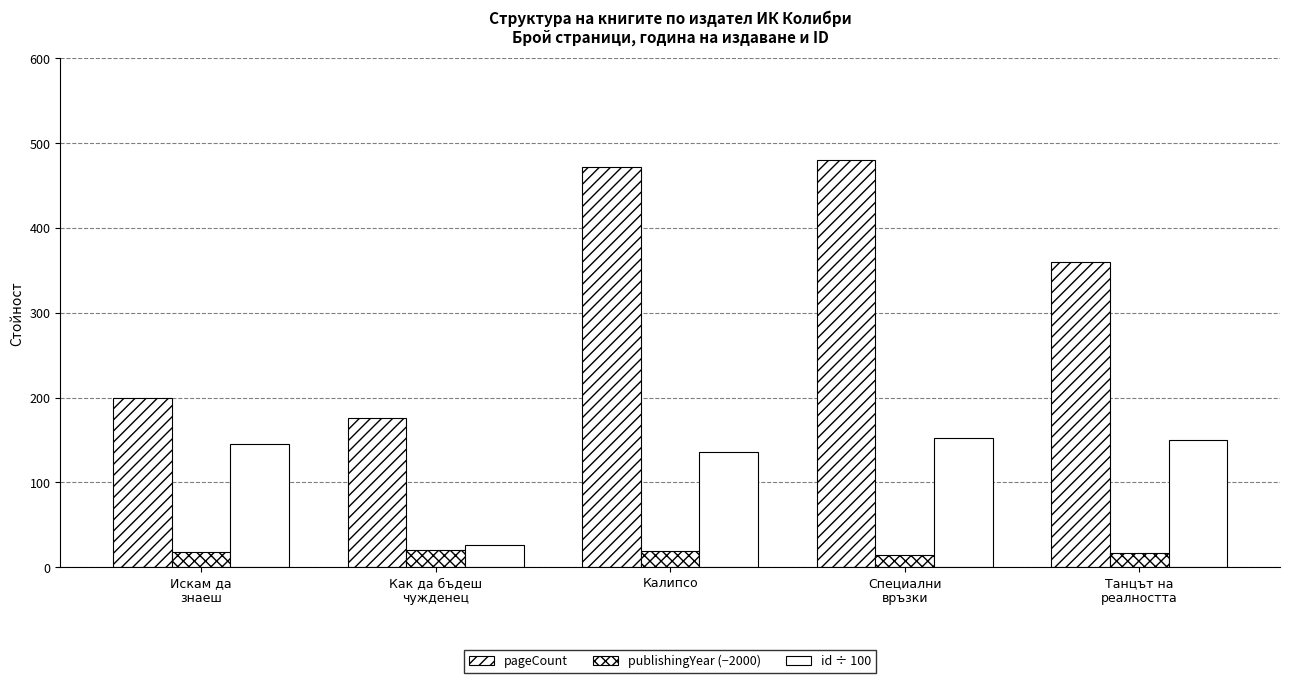

Which category has the lowest value across all series?

Специални
връзки